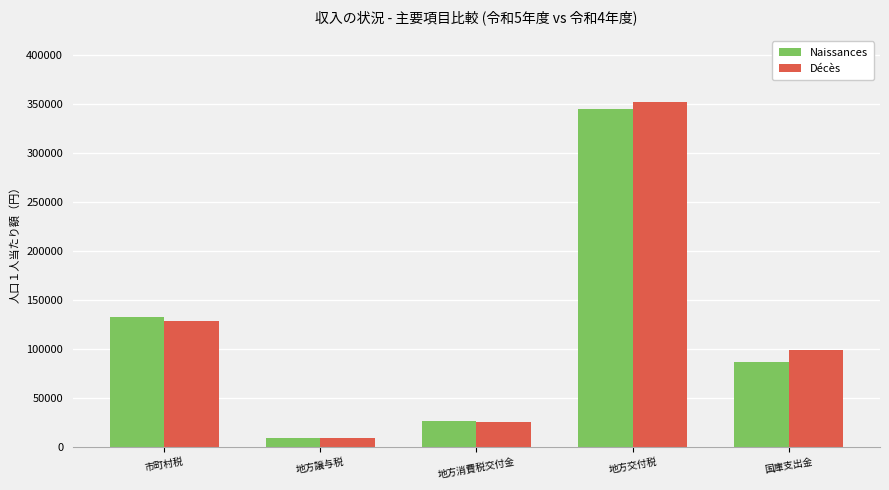

What position from the right is 地方交付税?

2